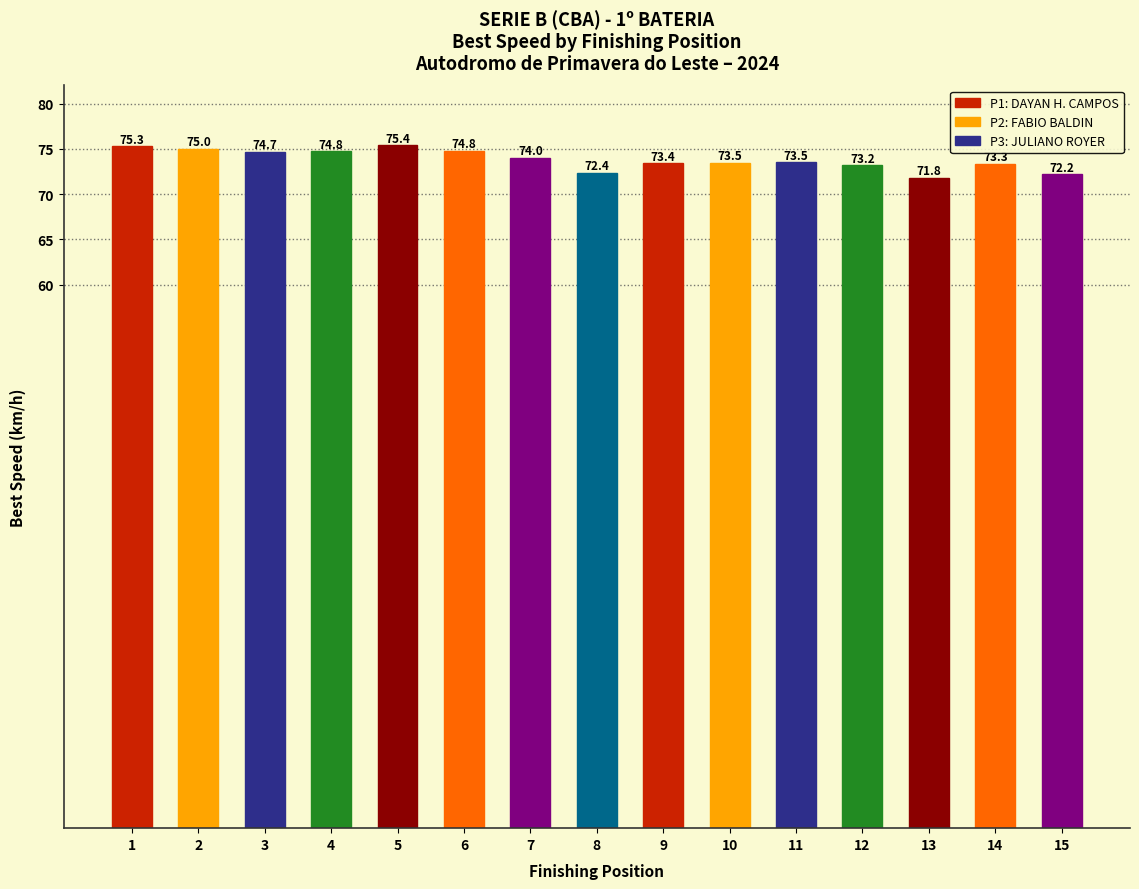

How many values are below 73?

3